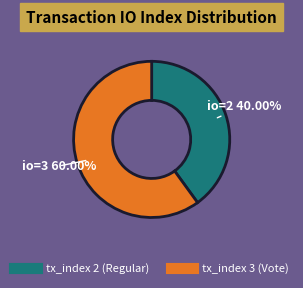

Which category has the smallest portion of the pie?

tx_index 2 (Regular)